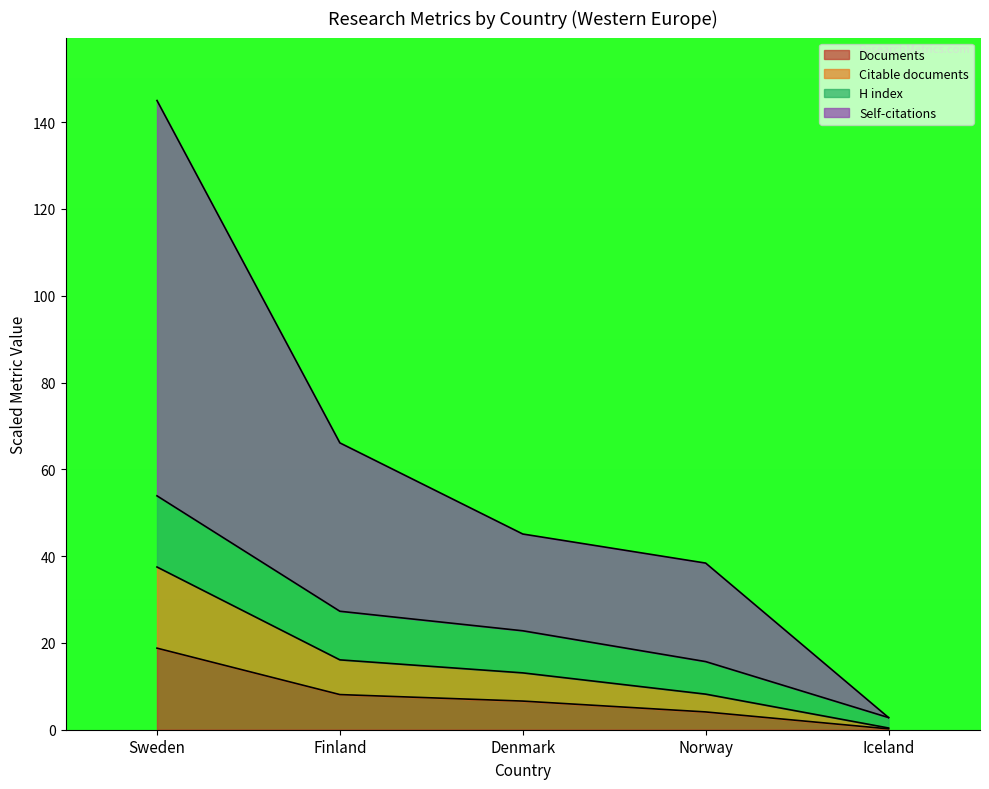

True or false: Citable documents and Citations intersect in this chart.

False